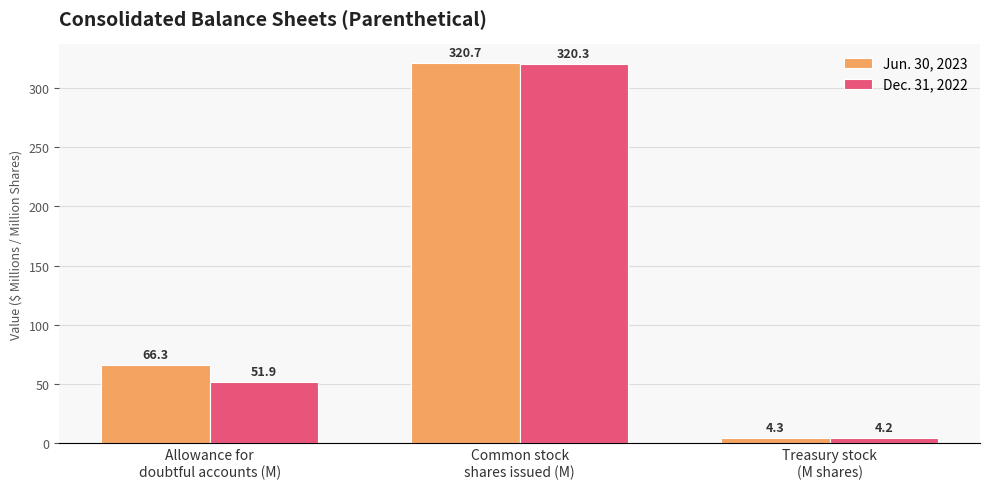

How many data points in Dec. 31, 2022 are above 51?

2